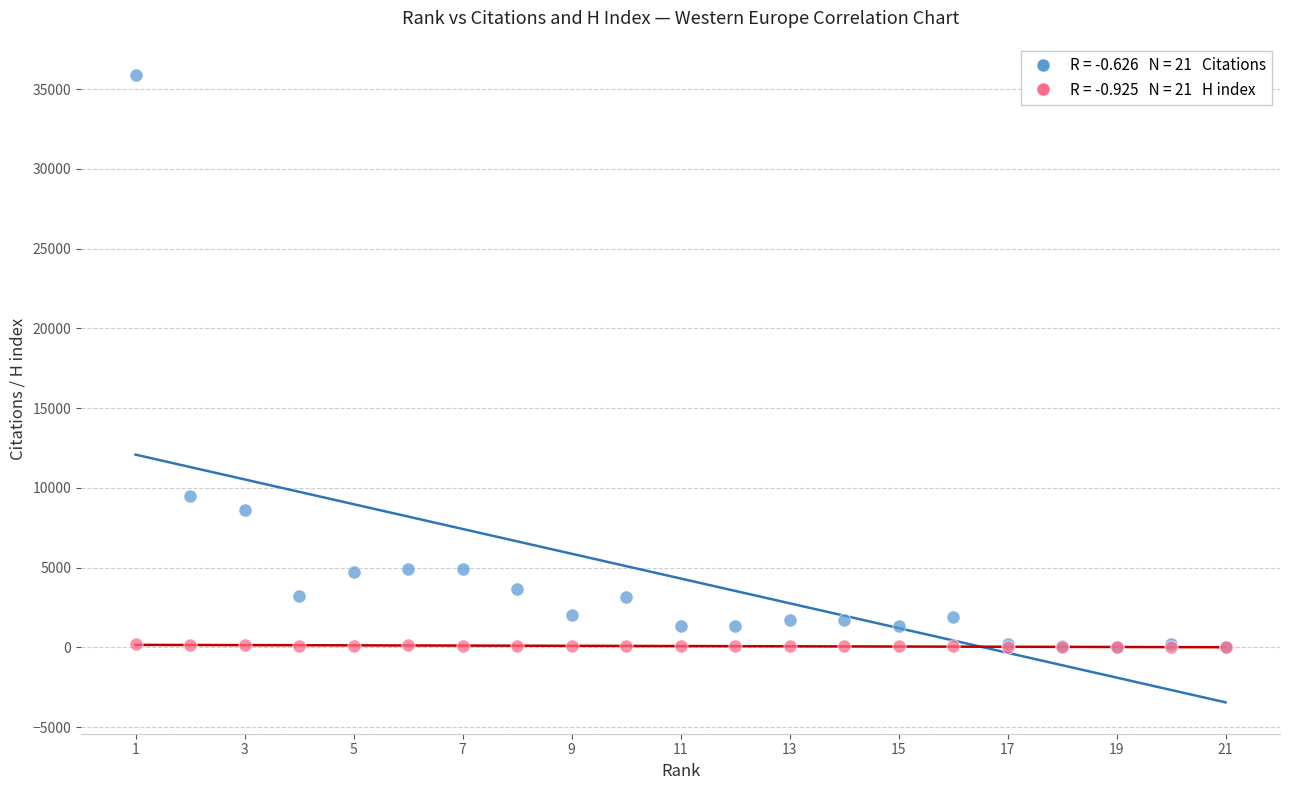

Across all series, what Y value is closest to 17954?

9498